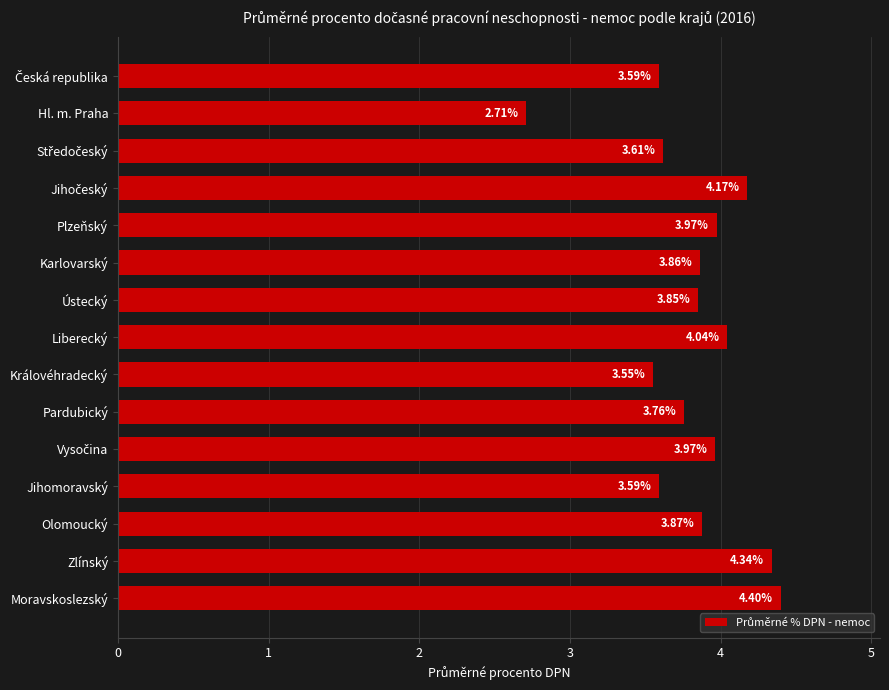

What is the maximum value shown in the chart?

4.4